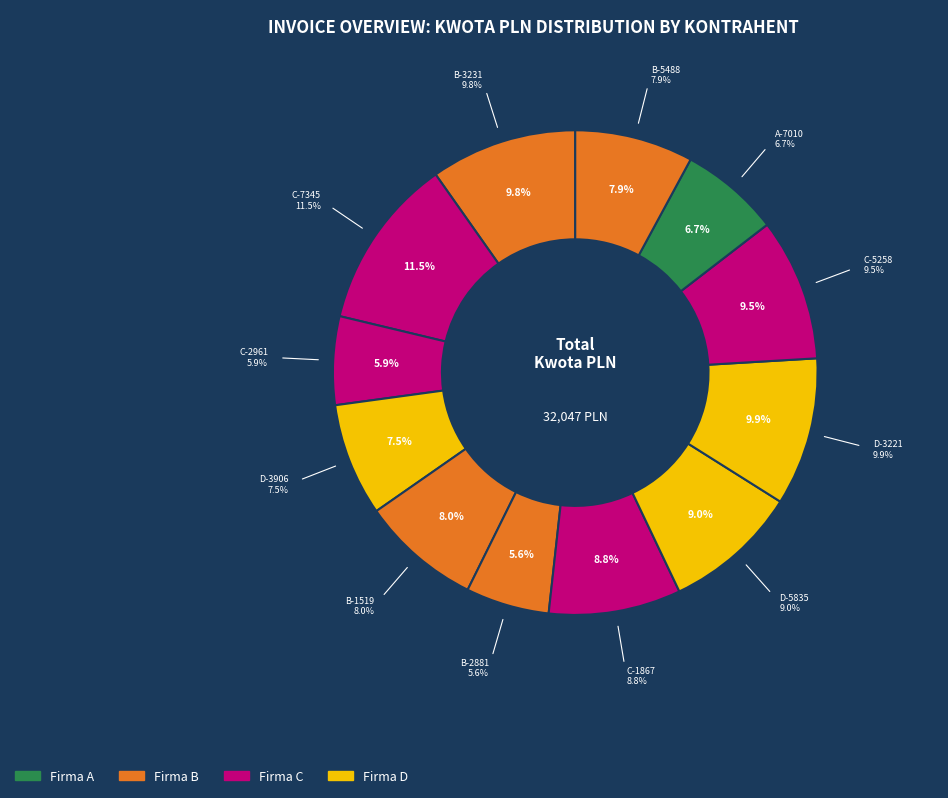

Between Firma D (INV-3221) and Firma B (INV-3231), which is larger?

Firma D (INV-3221)